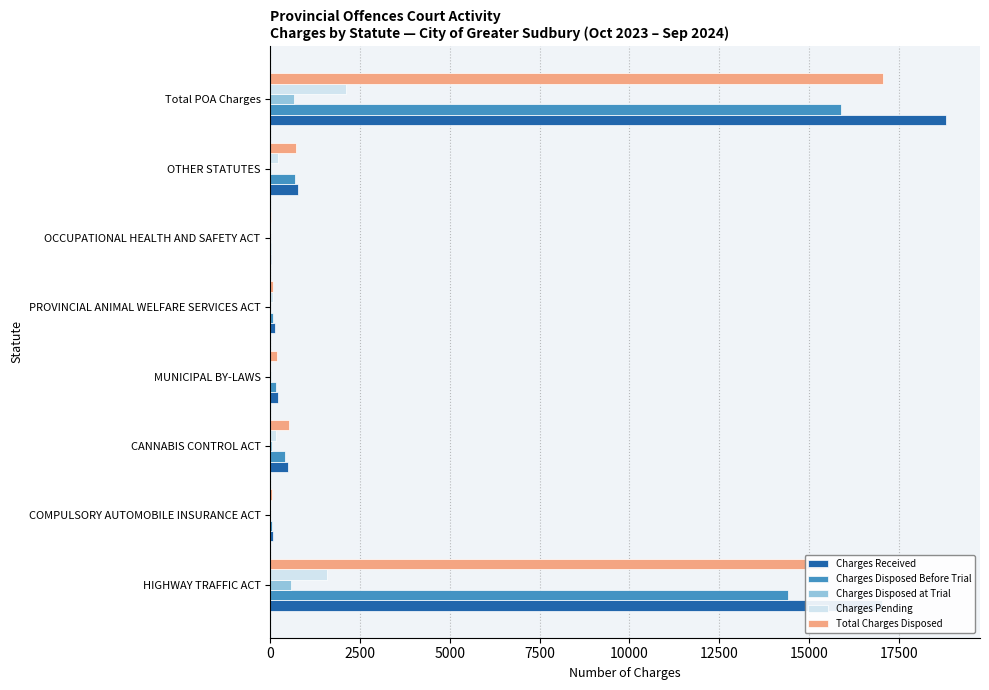

The Total Charges Disposed series shows 17067 at Total POA Charges. True or false?

True